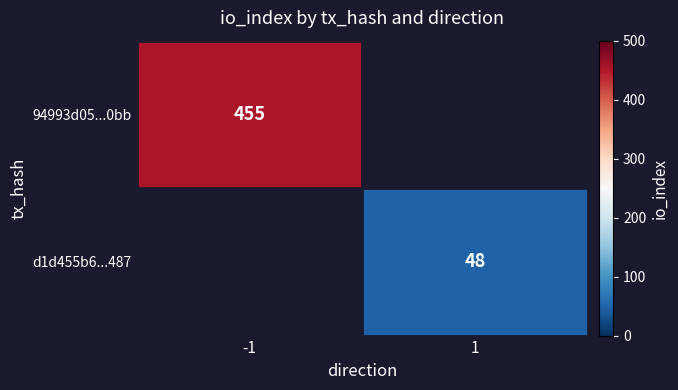

The 94993d05...0bb series shows 455 at -1. True or false?

True